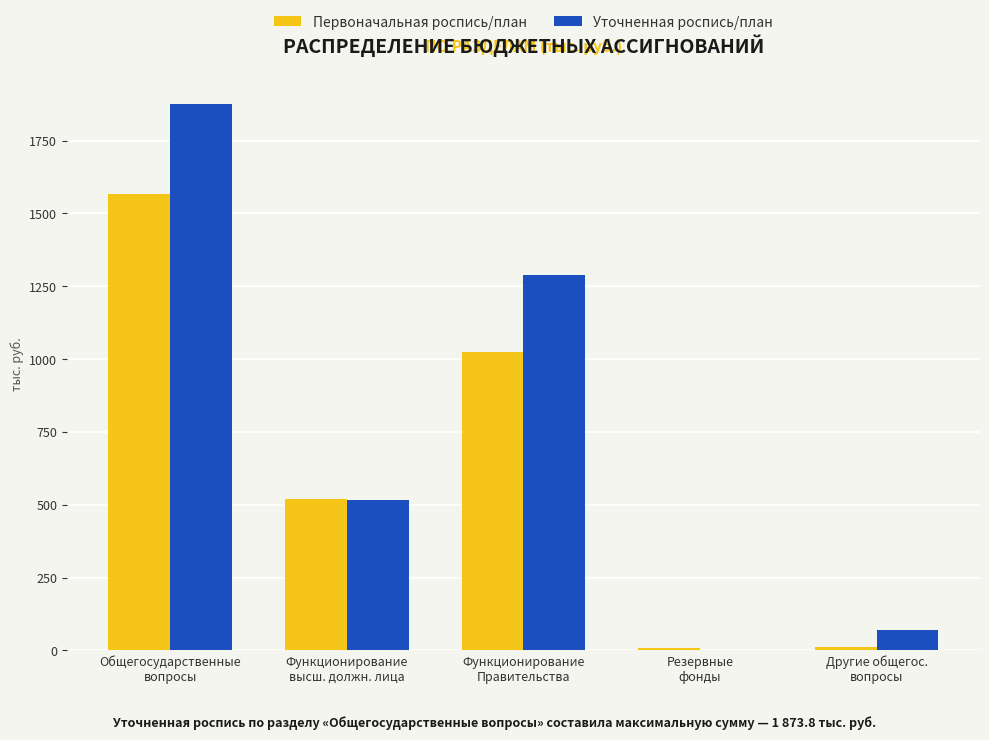

How many distinct data groups are displayed?

2